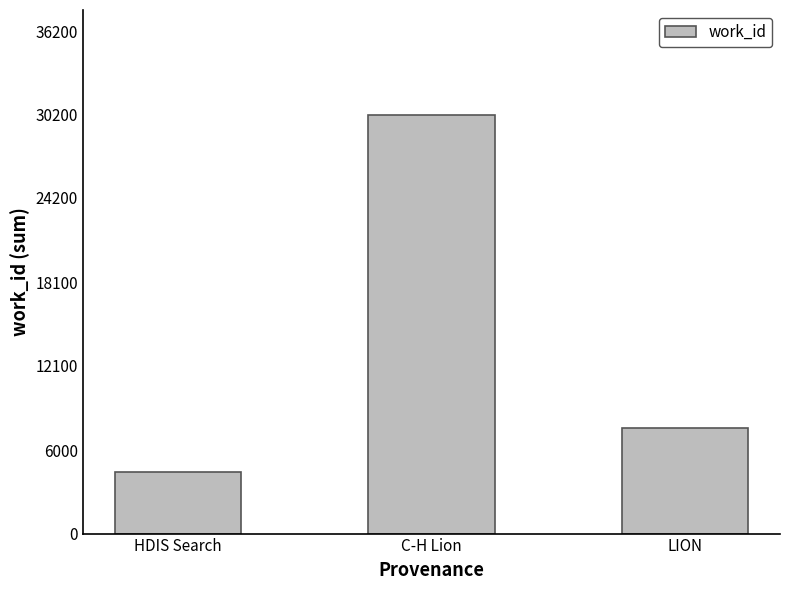

At which label does the data first exceed 7636?

C-H Lion